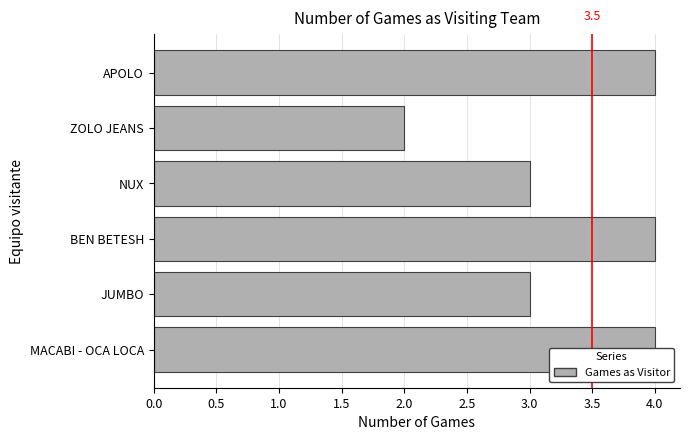

True or false: the data shows 4 at BEN BETESH.

True